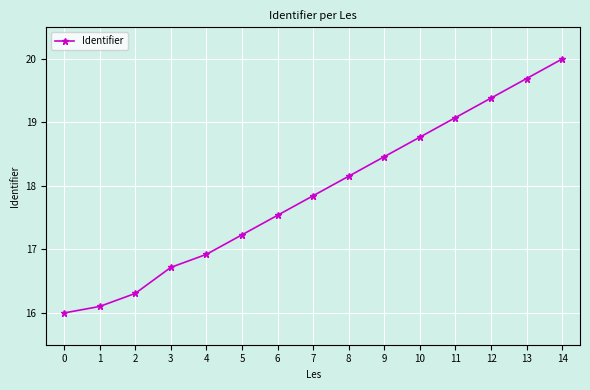

The chart shows a value of 22.1 at 0. True or false?

False